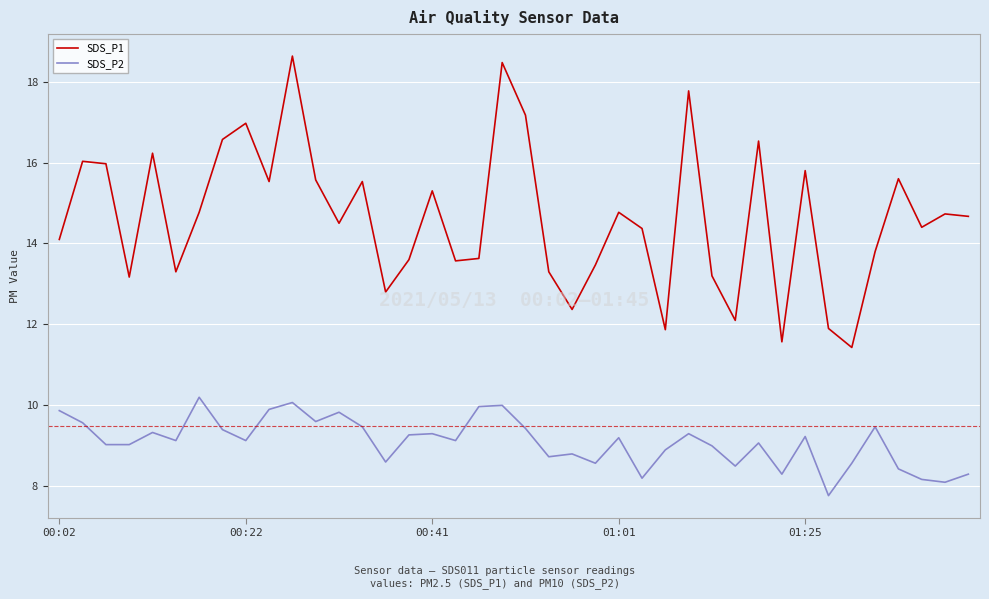

In SDS_P1, how many points are lower than both neighbors (excluding endpoints)?

12